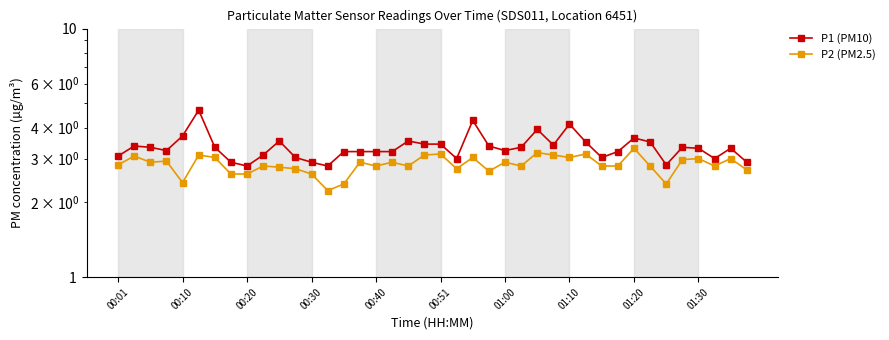

What is the approximate value of P1 (PM10) at 14?

3.2